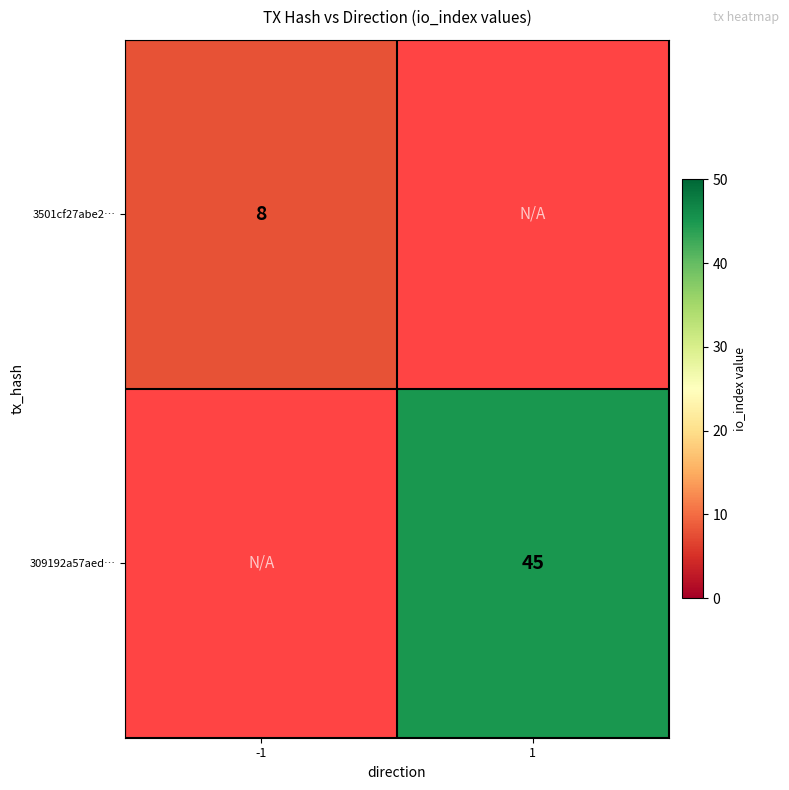

Which has a higher value, 1 or -1?

-1